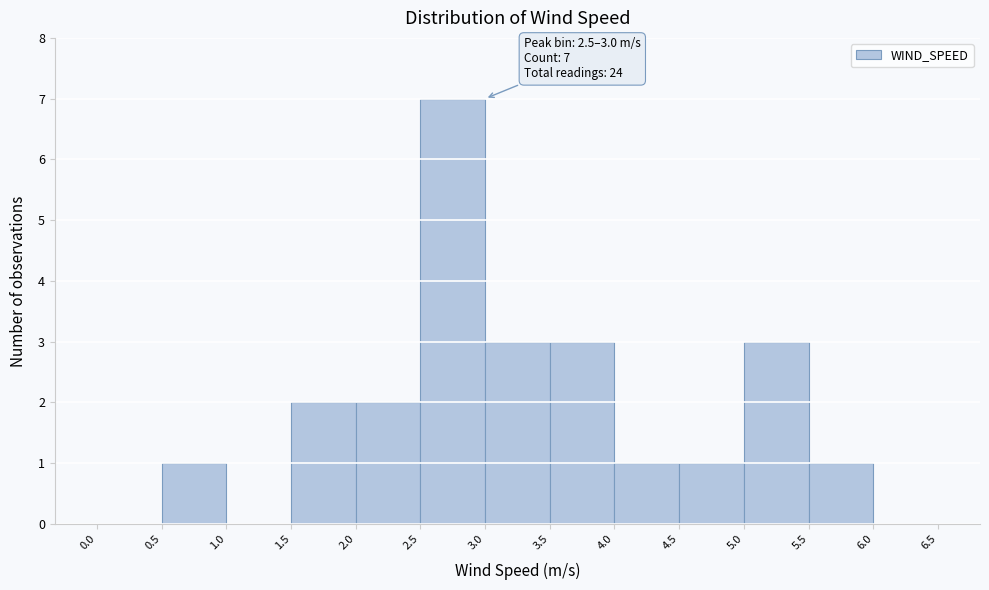

Over which range of the x-axis is the bar tallest?

2.5 to 3.0